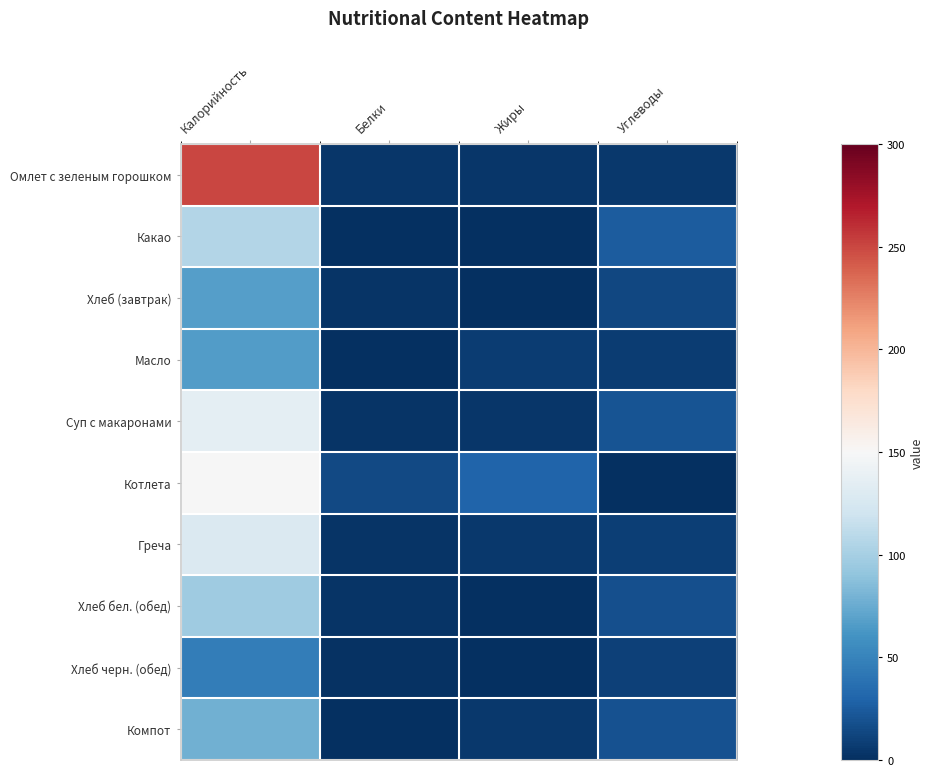

What is the total value across all series at Жиры?

56.2